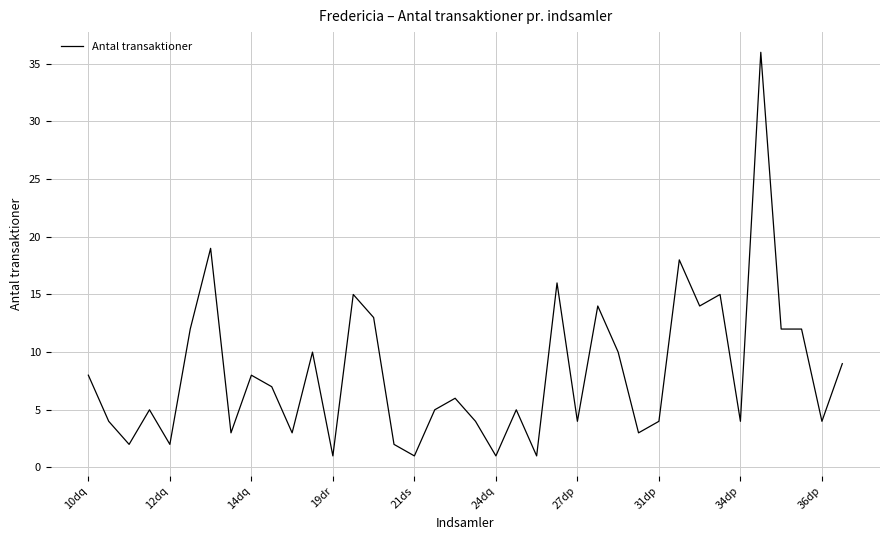

What is the maximum value shown in the chart?

36